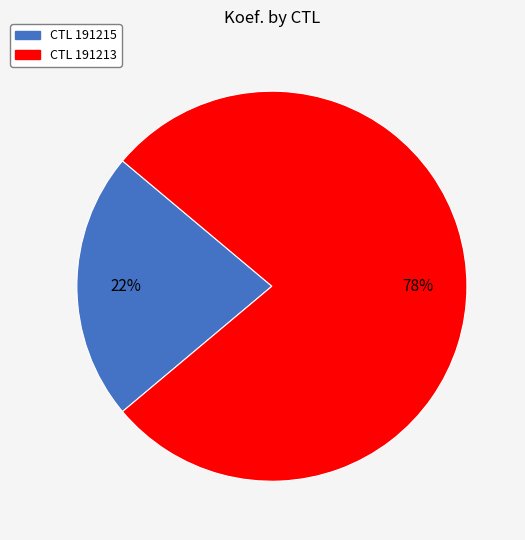

To the nearest percent, what is the average slice percentage?

50%